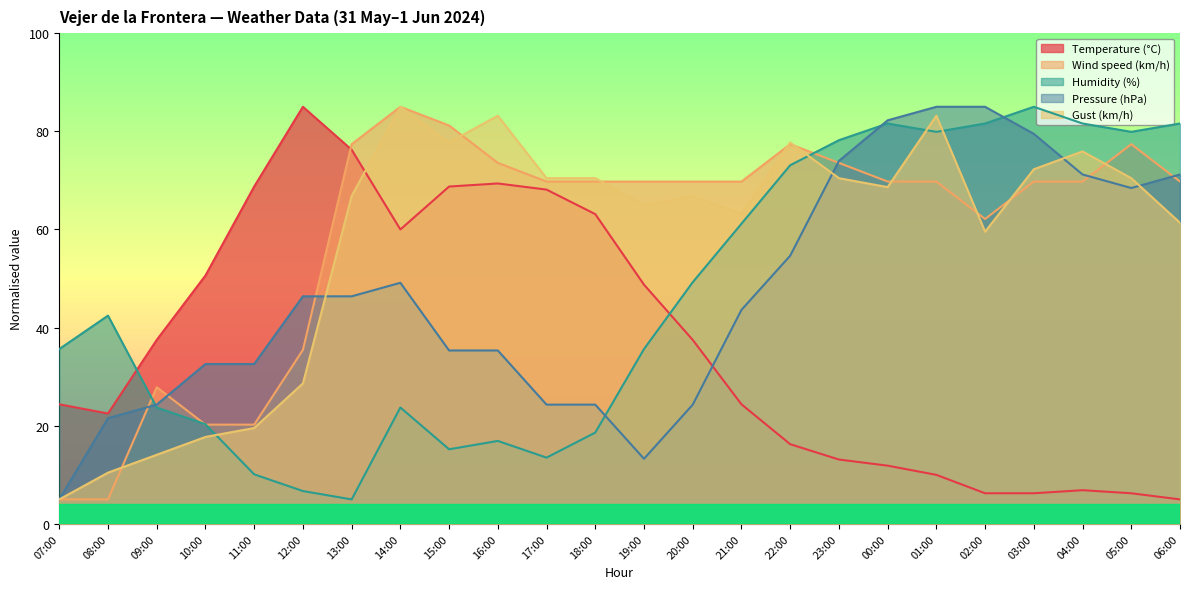

Reading left to right, list all the values displayed in this chart.

Temperature (°C): 24.4	22.5	37.5	50.6	68.8	85.0	76.3	60.0	68.8	69.4	68.1	63.1	48.8	37.5	24.4	16.3	13.1	11.9	10.0	6.3	6.3	6.9	6.3	5.0
Wind speed (km/h): 5.0	5.0	27.9	20.2	20.2	35.5	77.4	85.0	81.2	73.6	69.8	69.8	69.8	69.8	69.8	77.4	73.6	69.8	69.8	62.1	69.8	69.8	77.4	69.8
Humidity (%): 35.6	42.4	23.7	20.3	10.1	6.7	5.0	23.7	15.2	16.9	13.5	18.6	35.6	49.3	61.2	73.1	78.2	81.6	79.9	81.6	85.0	81.6	79.9	81.6
Pressure (hPa): 5.0	21.6	24.3	32.6	32.6	46.4	46.4	49.1	35.3	35.3	24.3	24.3	13.3	24.3	43.6	54.7	74.0	82.2	85.0	85.0	79.5	71.2	68.4	71.2
Gust (km/h): 5.0	10.5	14.1	17.7	19.5	28.6	66.8	85.0	77.7	83.2	70.5	70.5	65.0	66.8	63.2	77.7	70.5	68.6	83.2	59.5	72.3	75.9	70.5	61.4